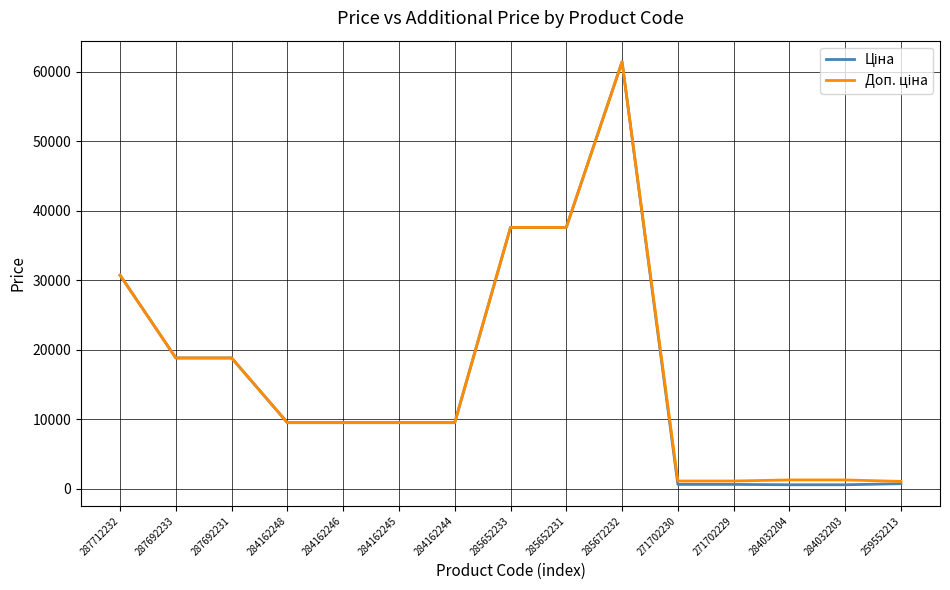

What is the total value across all series at 285672232?

122868.5